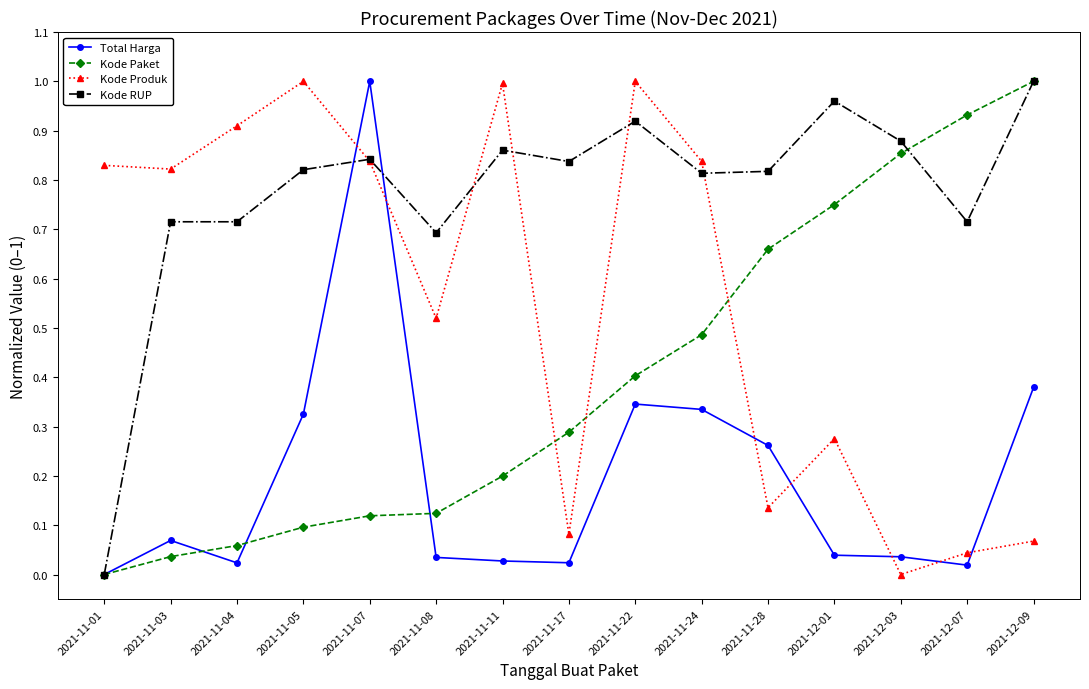

The value of Total Harga at 2021-11-05 is 0.1. True or false?

False